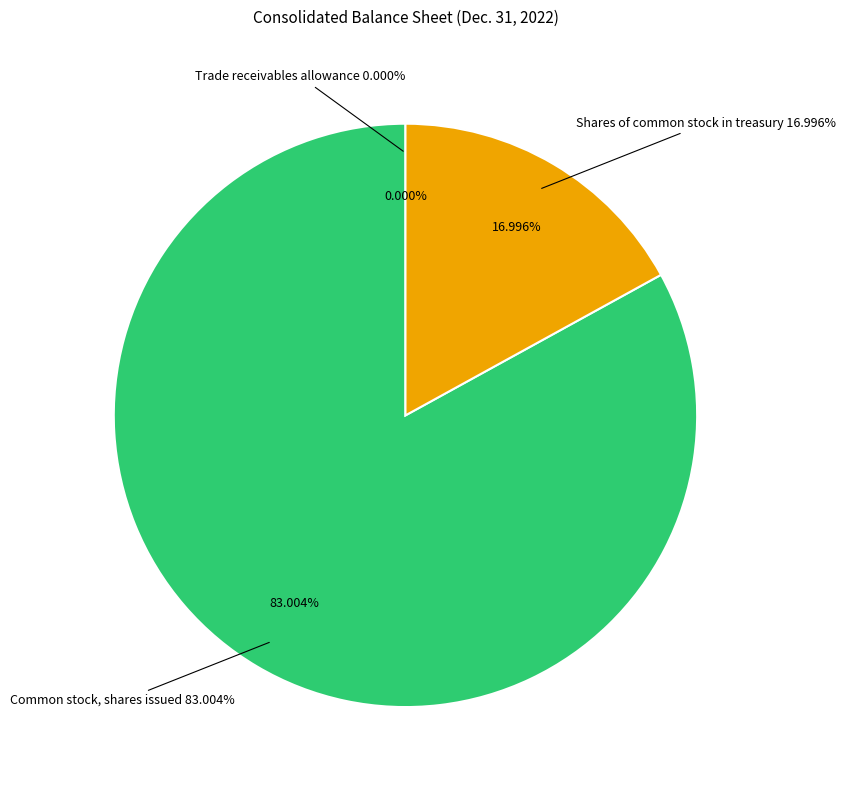

Which slice represents more than half of the pie?

Common stock, shares issued